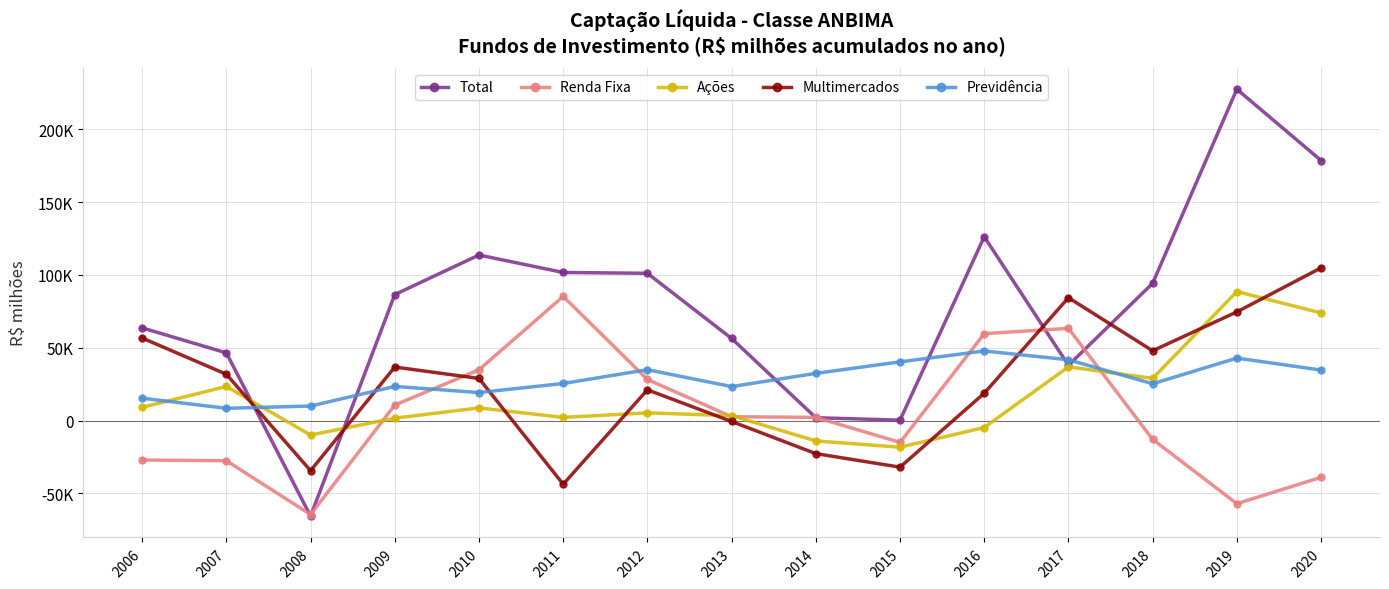

Where does the Multimercados series first go above 28895?

2006